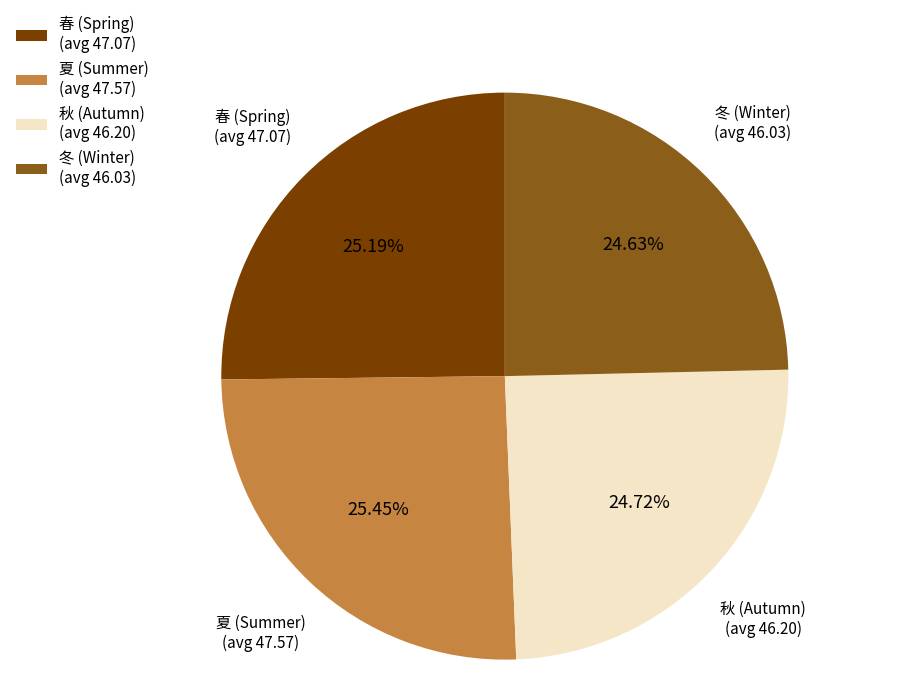

Between 冬 (Winter) (avg 46.03) and 春 (Spring) (avg 47.07), which is larger?

春 (Spring) (avg 47.07)